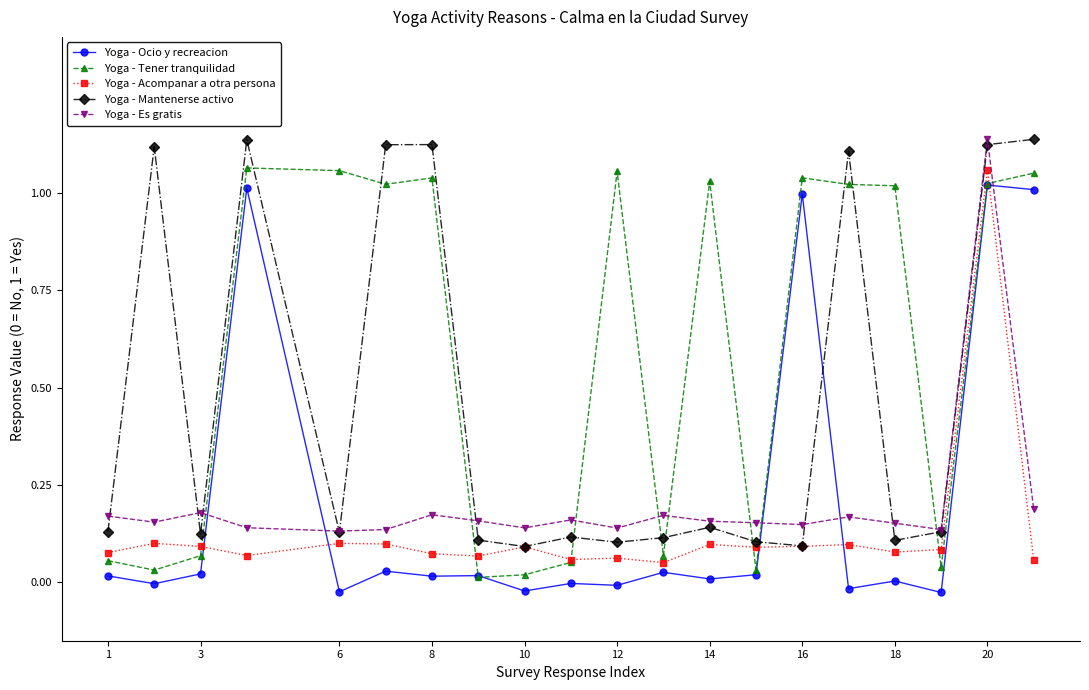

True or false: Yoga - Mantenerse activo and Yoga - Tener tranquilidad cross at least once.

True